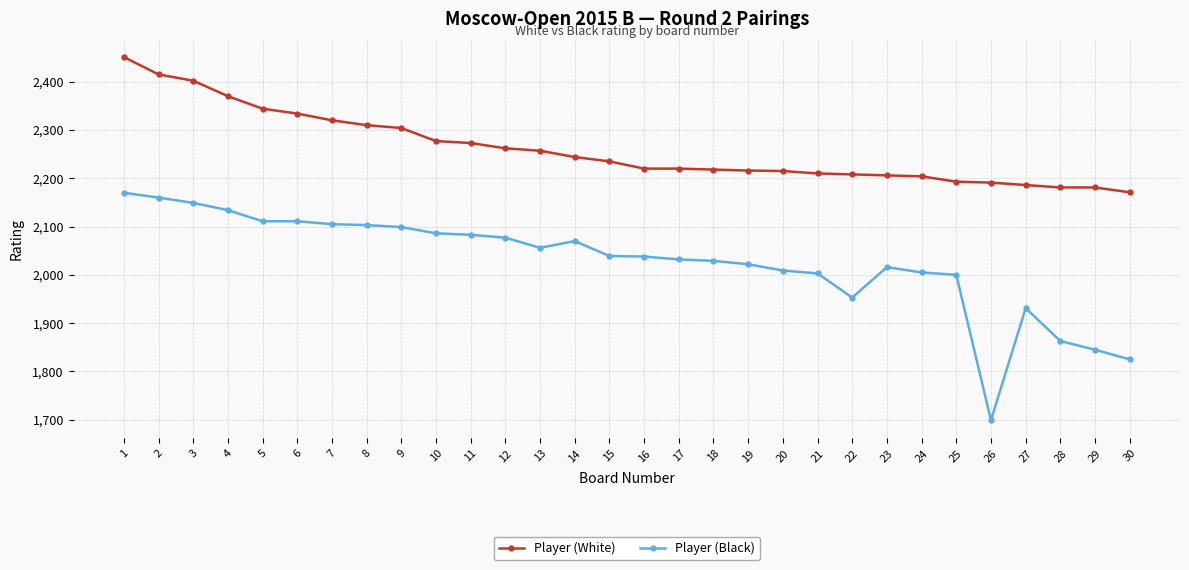

True or false: Player (Black) has a value of 1009 at 26.

False